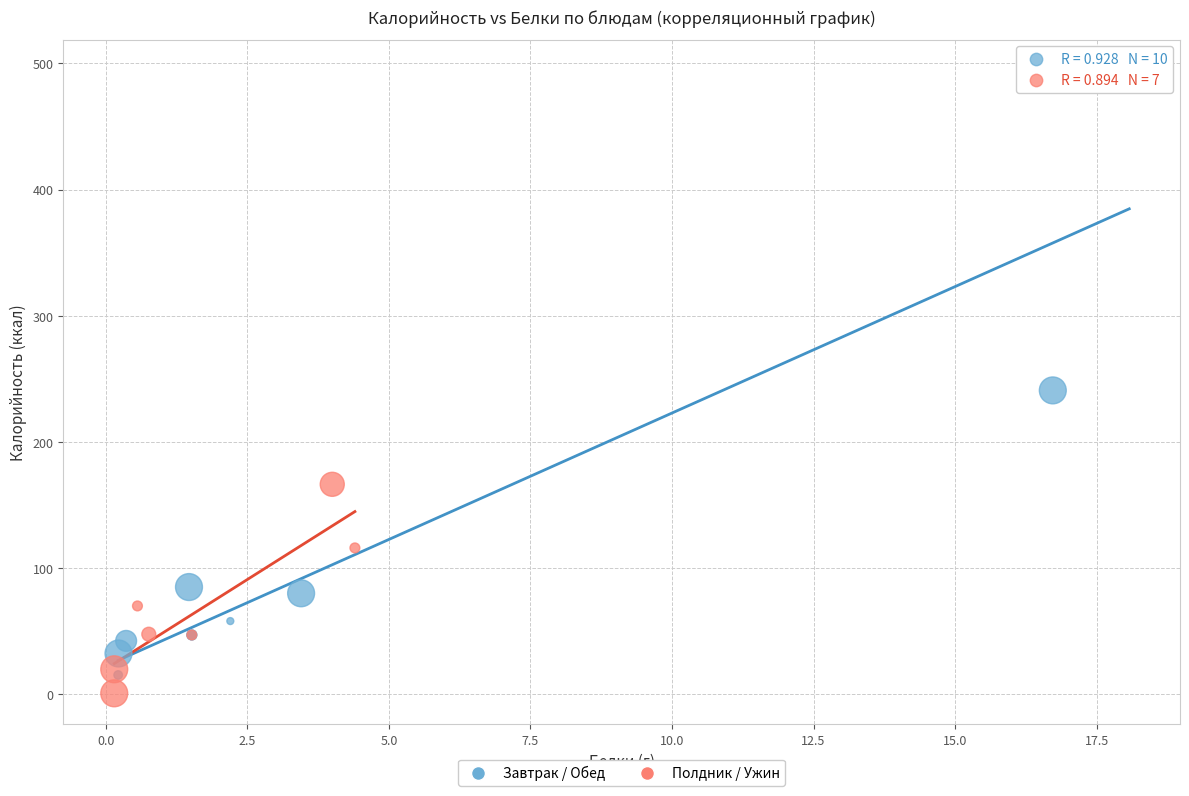

Which series has the widest spread of Y values?

Завтрак / Обед